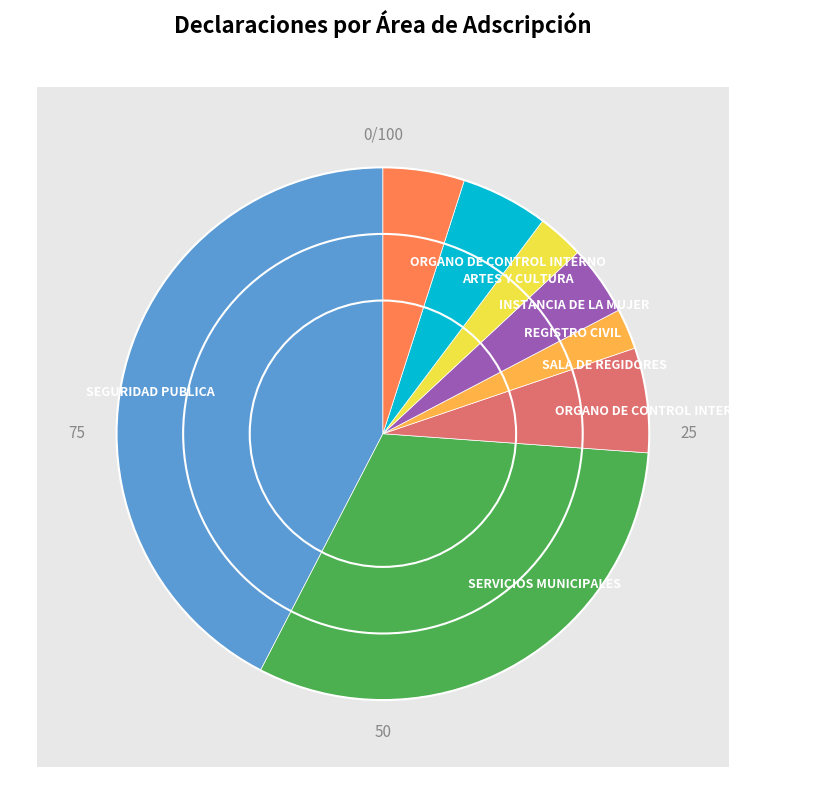

Rank the categories by value from highest to lowest.

SEGURIDAD PUBLICA, SERVICIOS MUNICIPALES, ORGANO DE CONTROL INTERNO MUNICIPAL, ARTES Y CULTURA, ORGANO DE CONTROL INTERNO, REGISTRO CIVIL, INSTANCIA DE LA MUJER, SALA DE REGIDORES